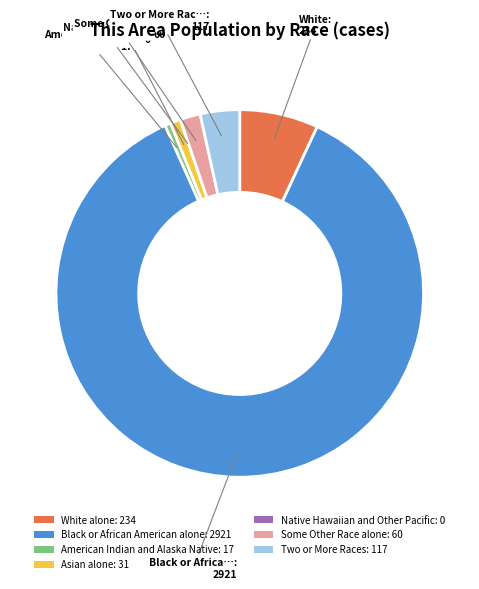

Is it true that Asian alone: 31 is 11% of the pie?

False